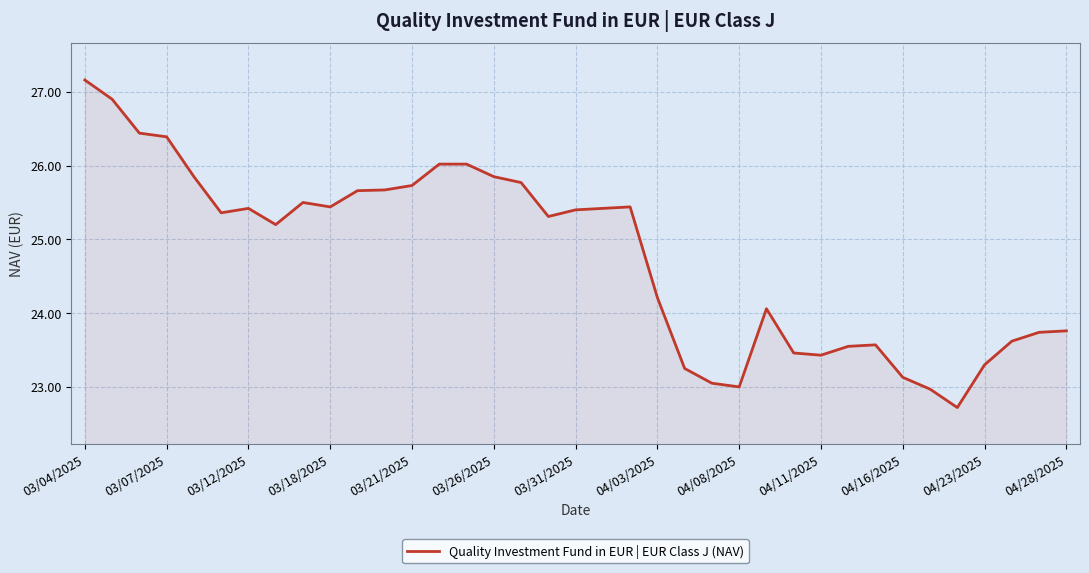

How many lines are shown in the chart?

1